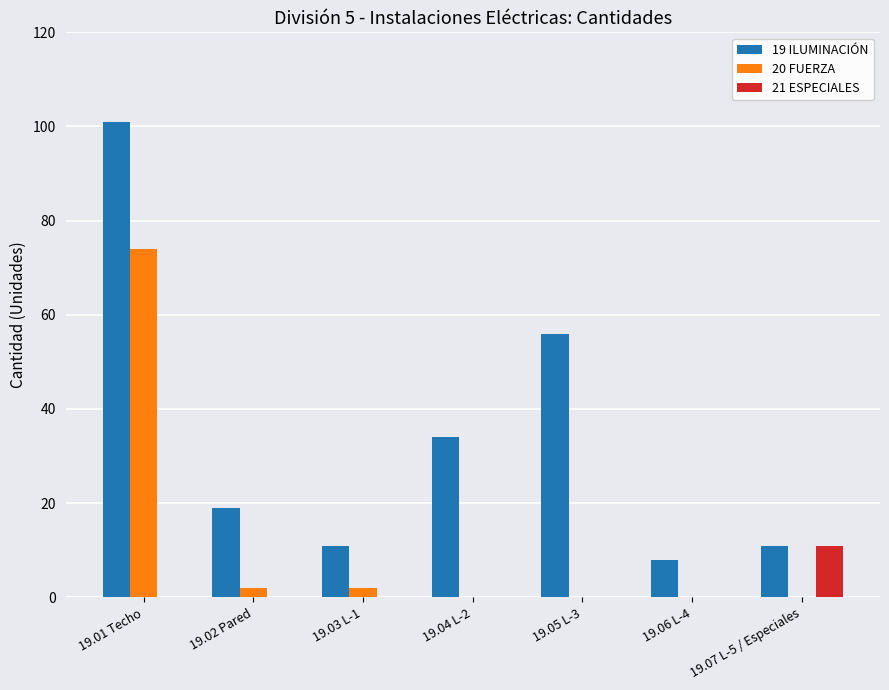

Reading right to left, what are all the values shown in this chart?

19 ILUMINACIÓN: 19.07 L-5 / Especiales=11	19.06 L-4=8	19.05 L-3=56	19.04 L-2=34	19.03 L-1=11	19.02 Pared=19	19.01 Techo=101
20 FUERZA: 19.07 L-5 / Especiales=0	19.06 L-4=0	19.05 L-3=0	19.04 L-2=0	19.03 L-1=2	19.02 Pared=2	19.01 Techo=74
21 ESPECIALES: 19.07 L-5 / Especiales=11	19.06 L-4=0	19.05 L-3=0	19.04 L-2=0	19.03 L-1=0	19.02 Pared=0	19.01 Techo=0